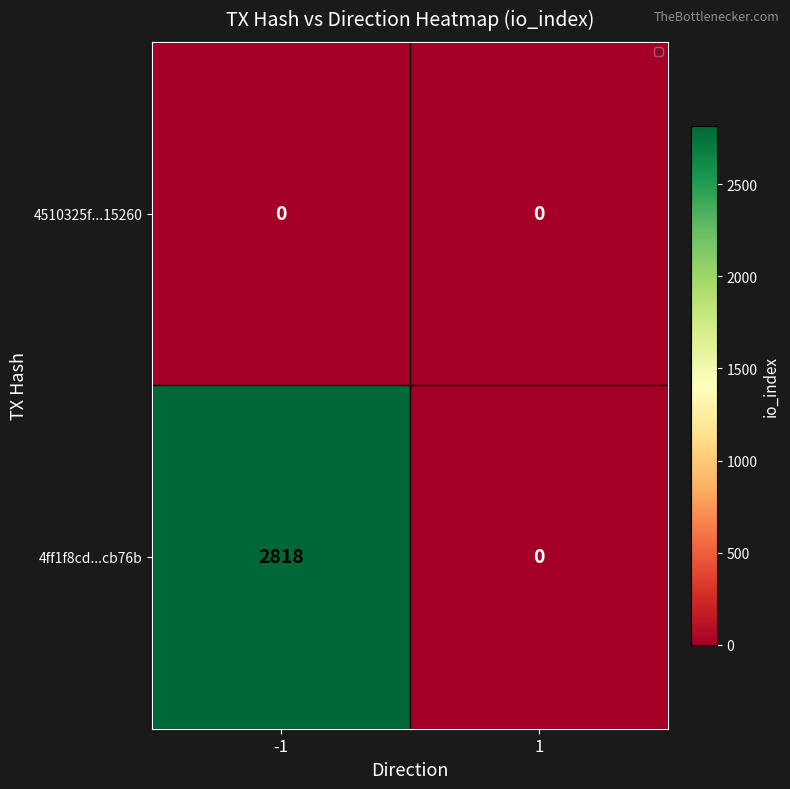

True or false: 4ff1f8cd4cc2815d2716cd2827d30d6f95cb76b has a value of 2818 at -1.

True